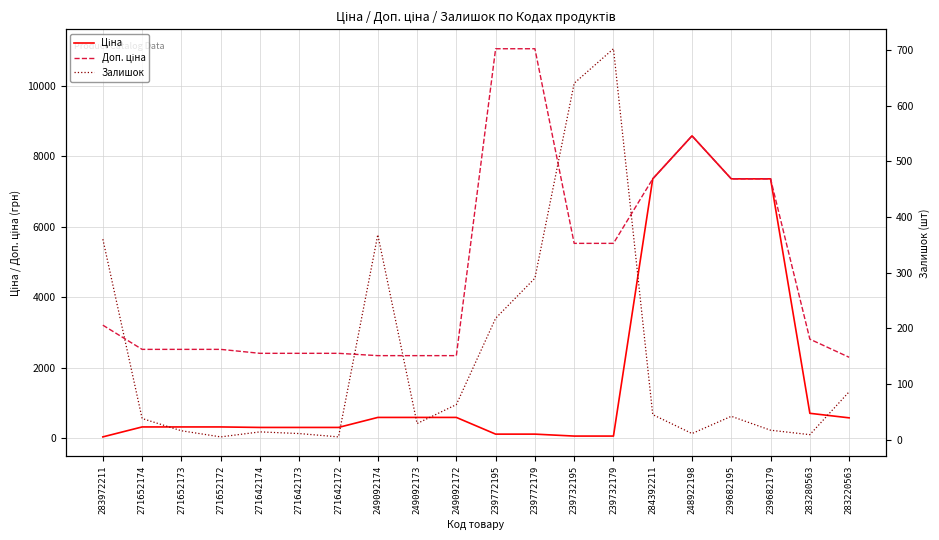

At which category is the sum across all series the highest?

248922198